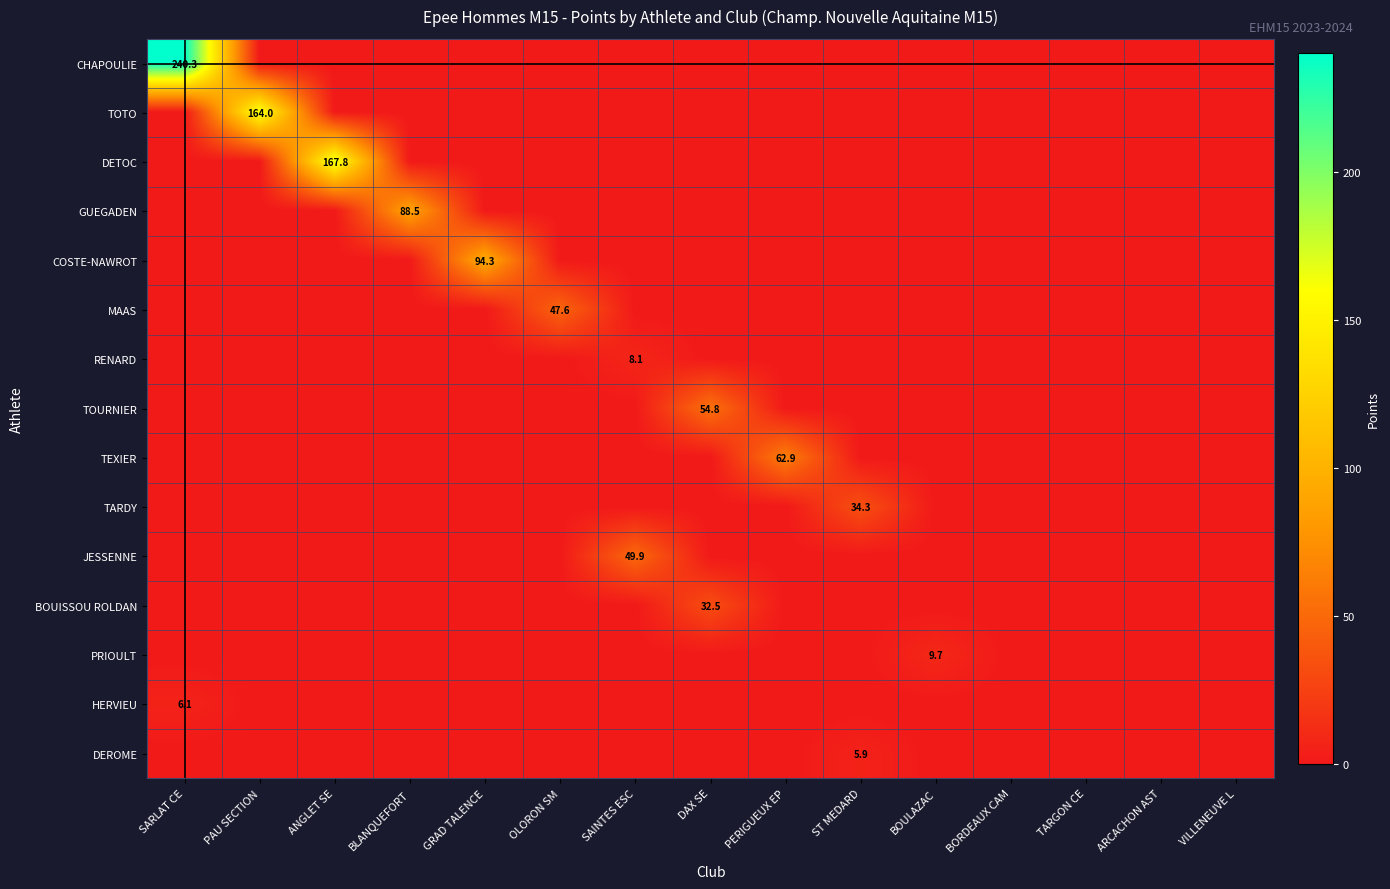

Is it true that HERVIEU equals 6.1 at SARLAT CE?

True